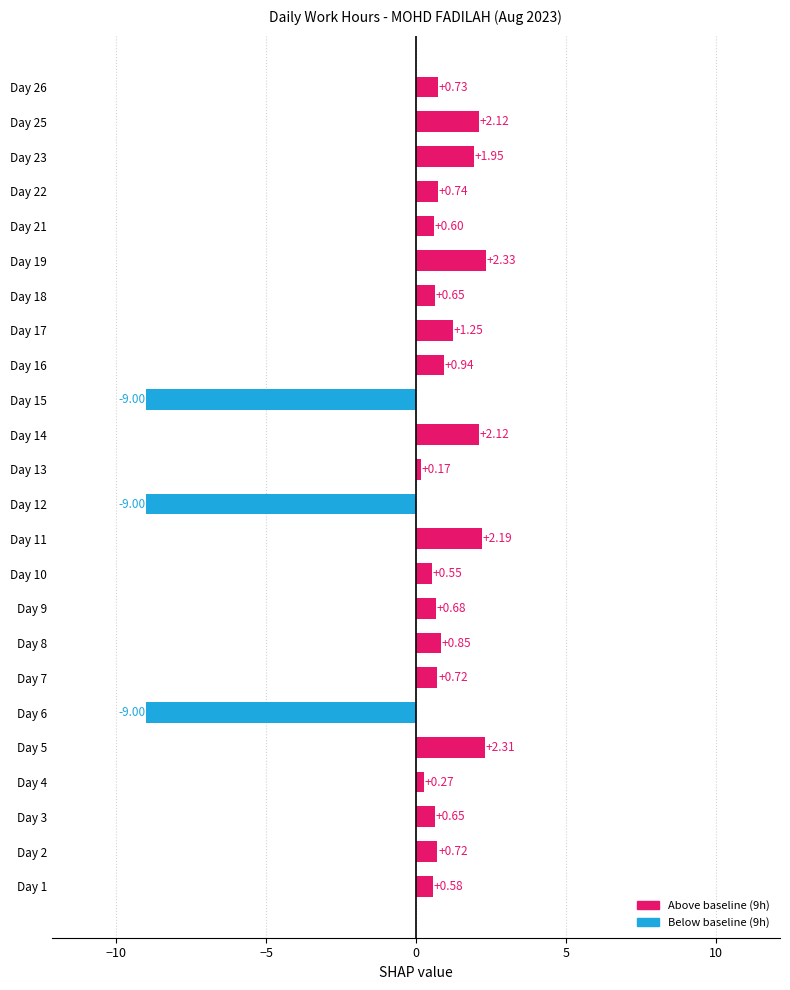

What is the difference between the maximum and second lowest values?

11.3